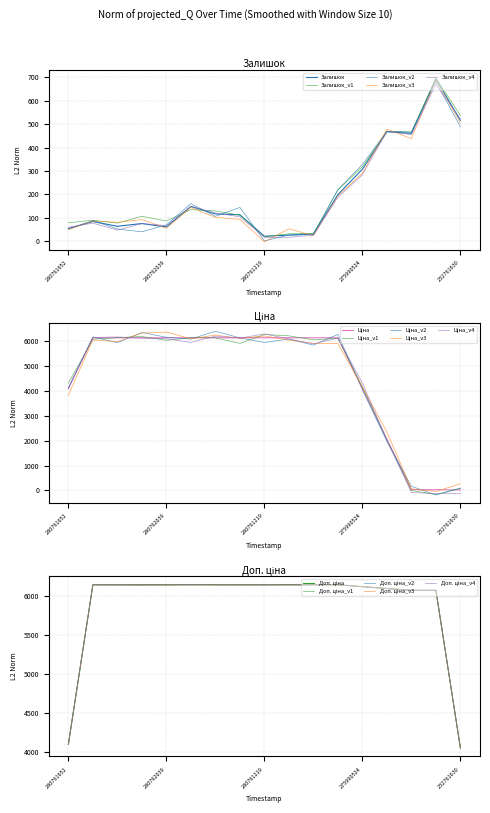

At which label is Залишок closest to 532?

232761680